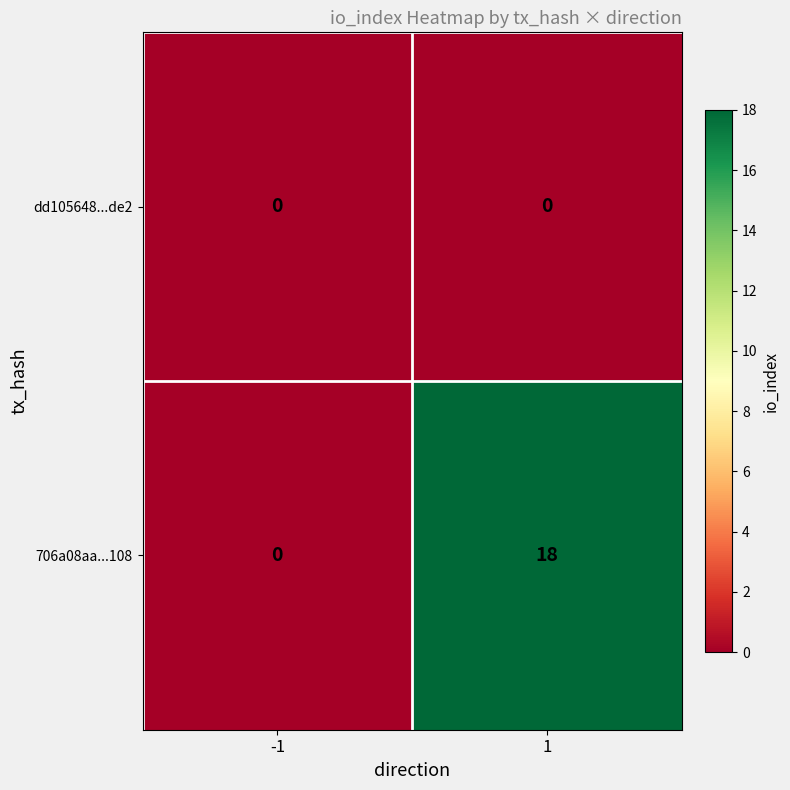

List the series in order of their overall mean, lowest first.

dd105648...de2, 706a08aa...108